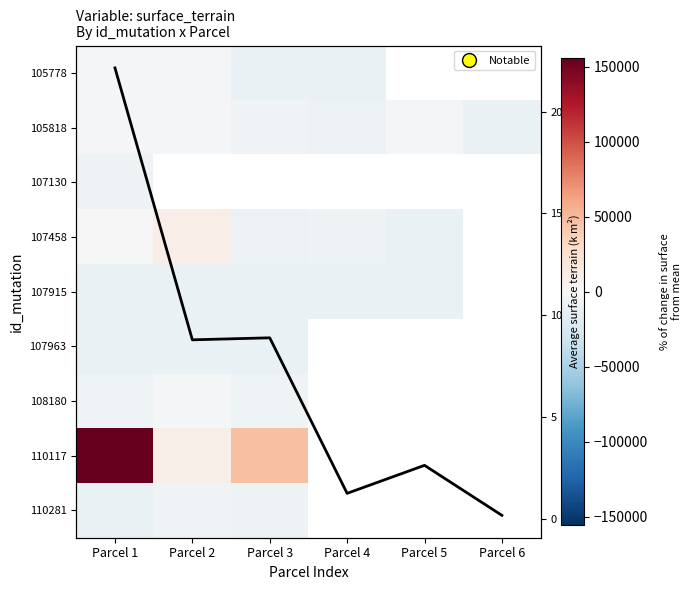

What is the lowest value of the 110281 series?

-10320.4